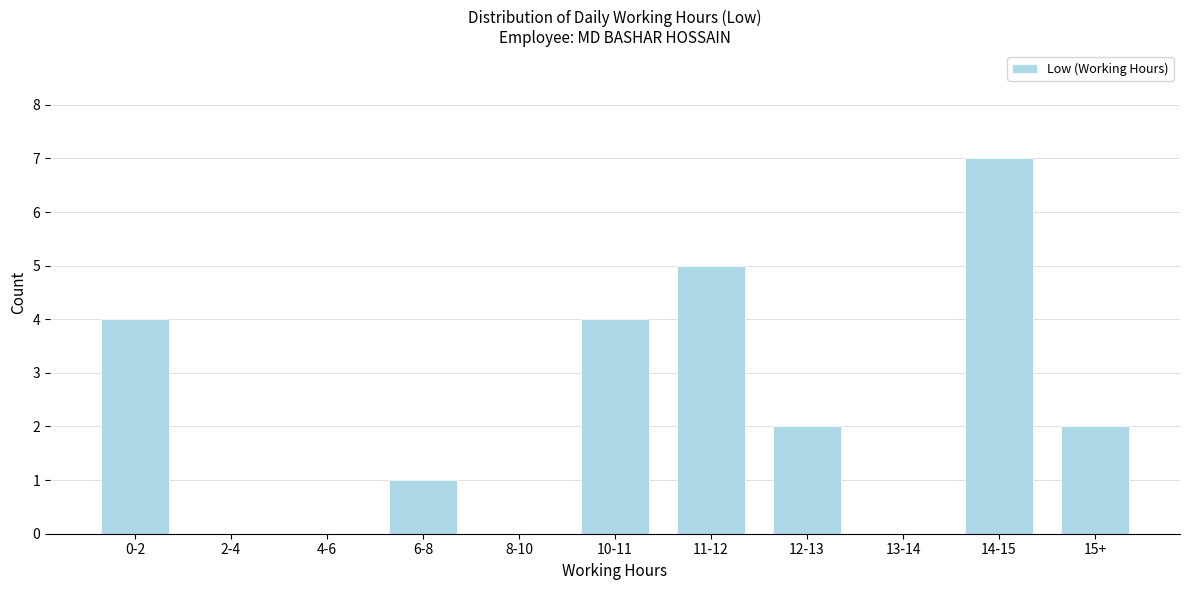

Reading left to right, what are all the values shown in this chart?

0-2=4	2-4=0	4-6=0	6-8=1	8-10=0	10-11=4	11-12=5	12-13=2	13-14=0	14-15=7	15+=2